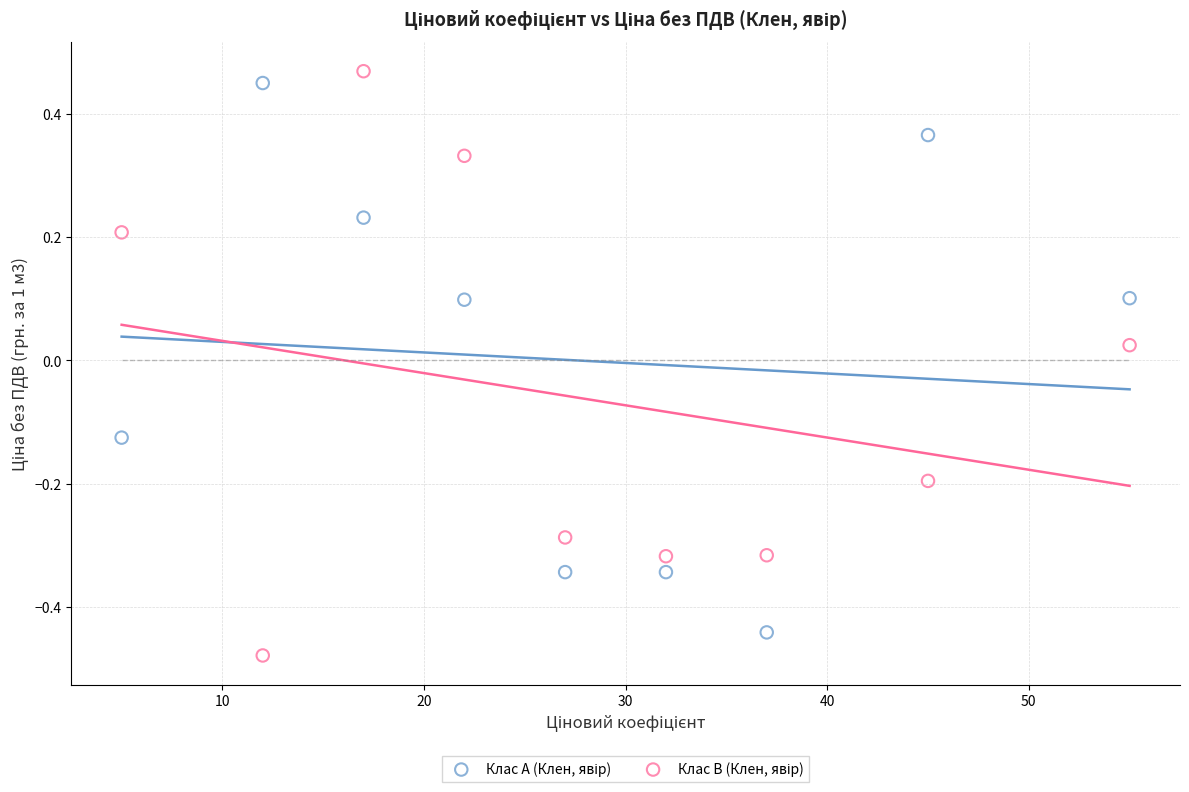

What is the X range (max minus min) for the scatter plot?

50.0